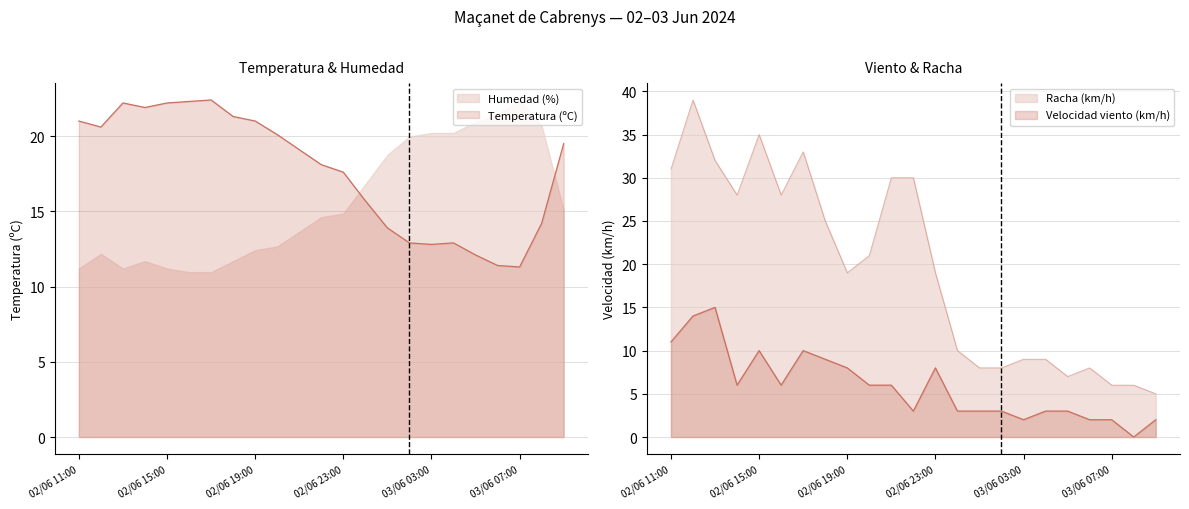

What is the sum of all Velocidad del viento (km/h) values?

135.0